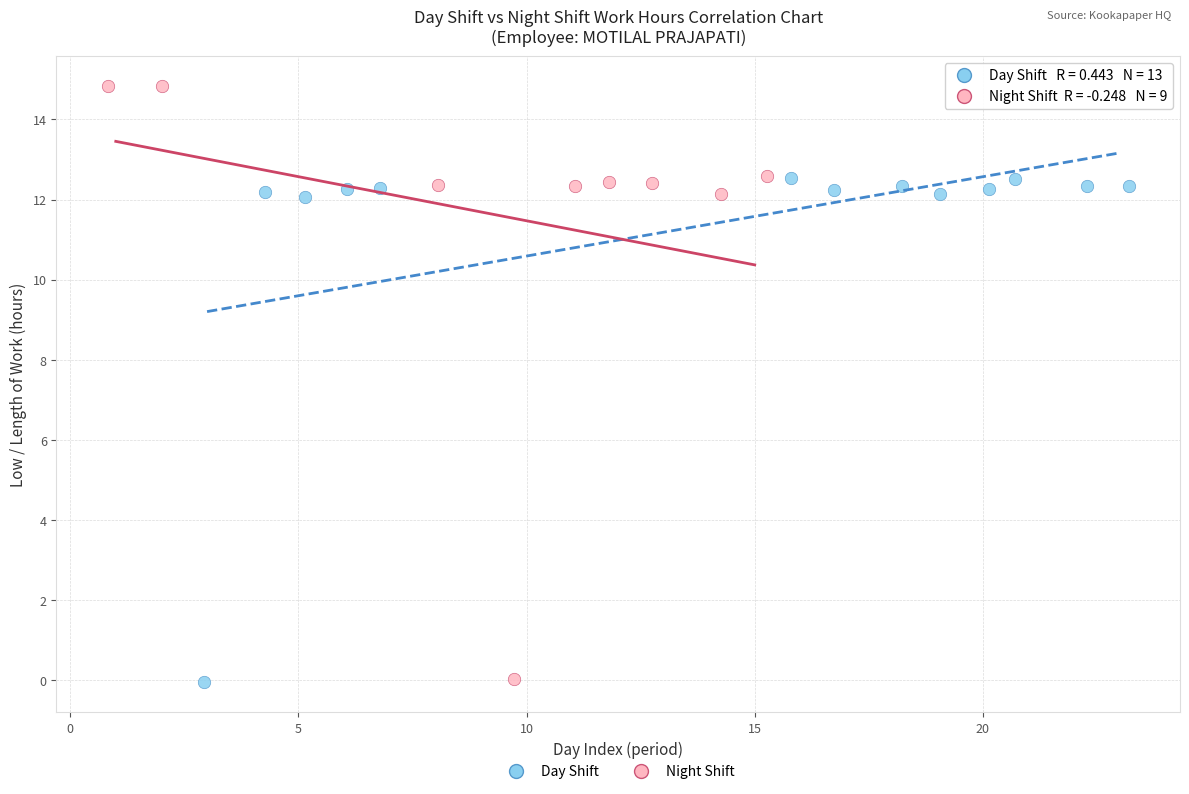

Which series contains the highest Y value?

Night Shift